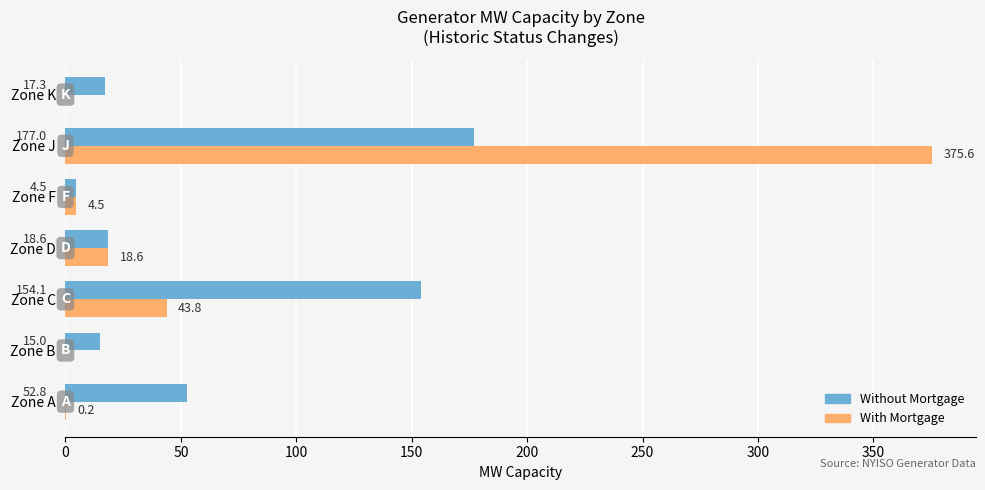

What is the sum of all Without Mortgage values?

439.3